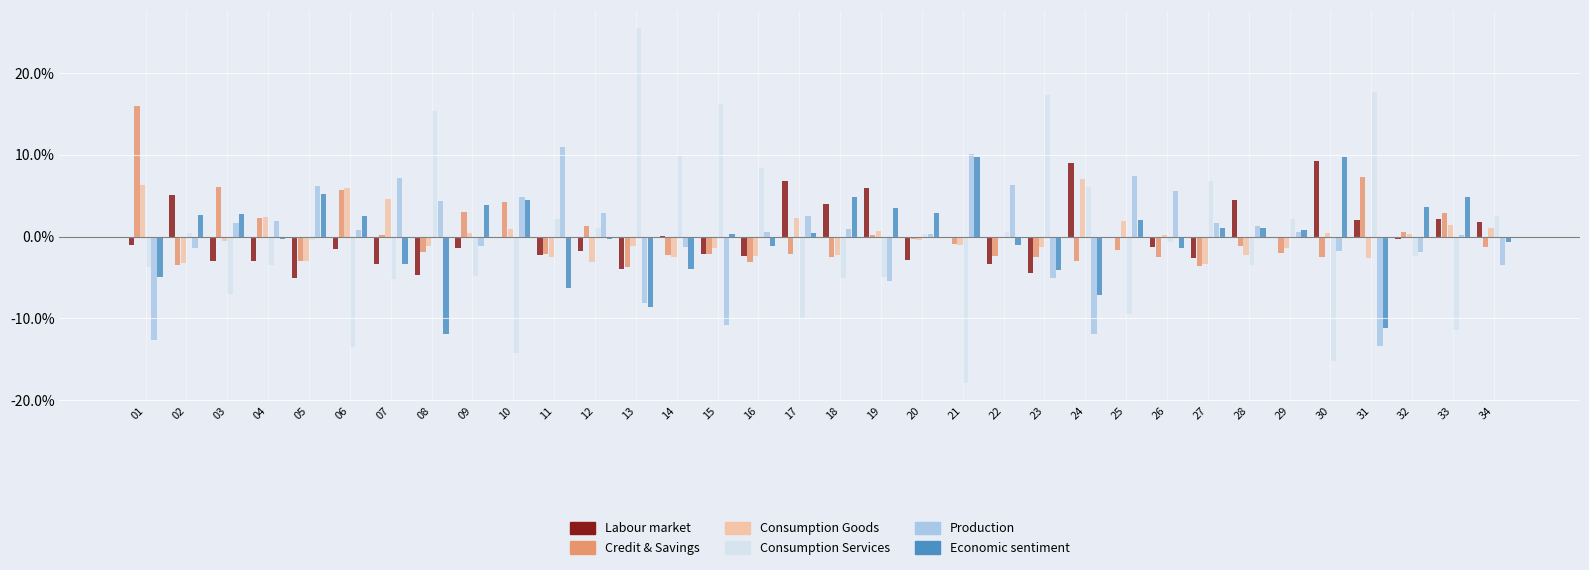

Which series has the largest total across all categories?

Consumption Services